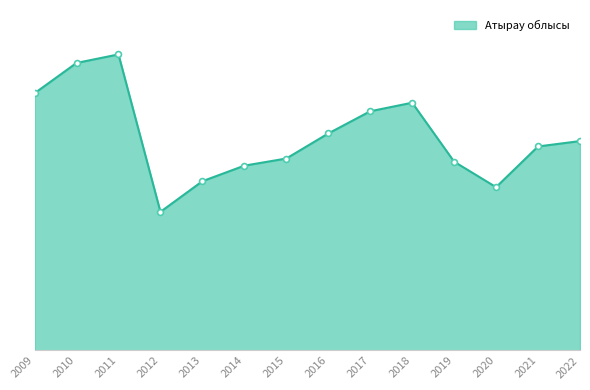

What is the ratio of the value at 2015 to the value at 2012?

1.4